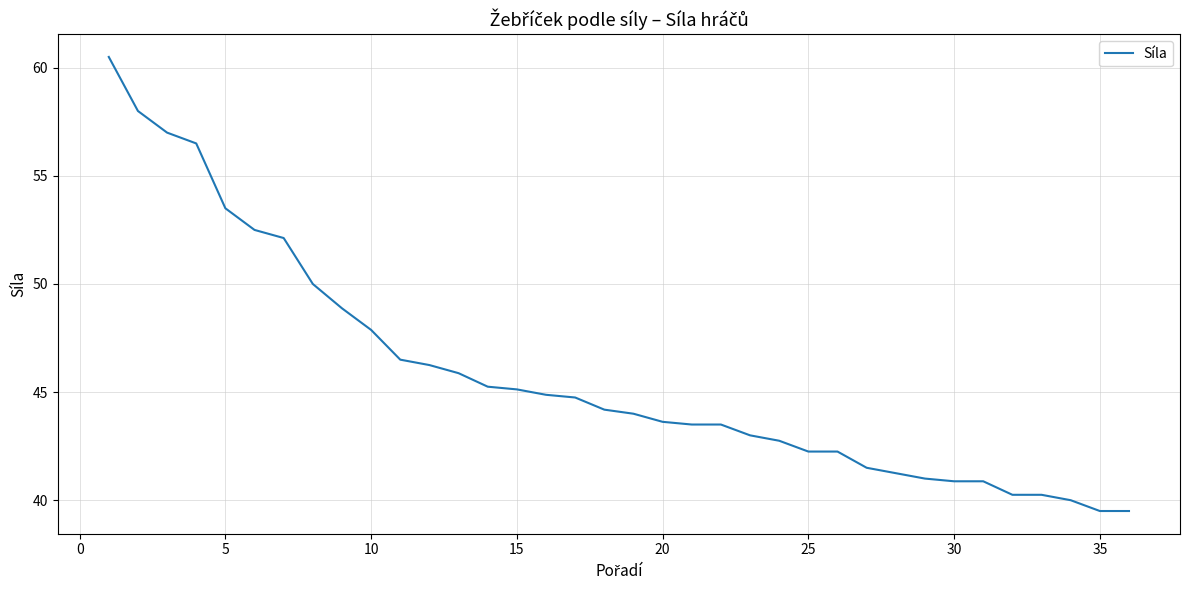

What is the minimum value shown in the chart?

39.5